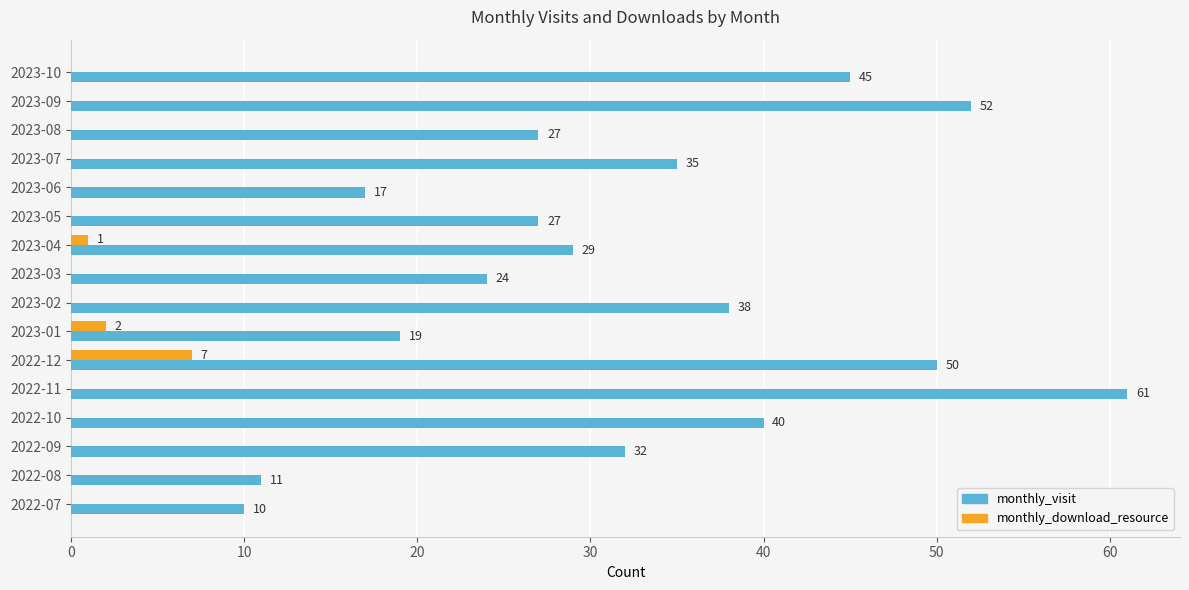

What is the maximum value for monthly_visit?

61